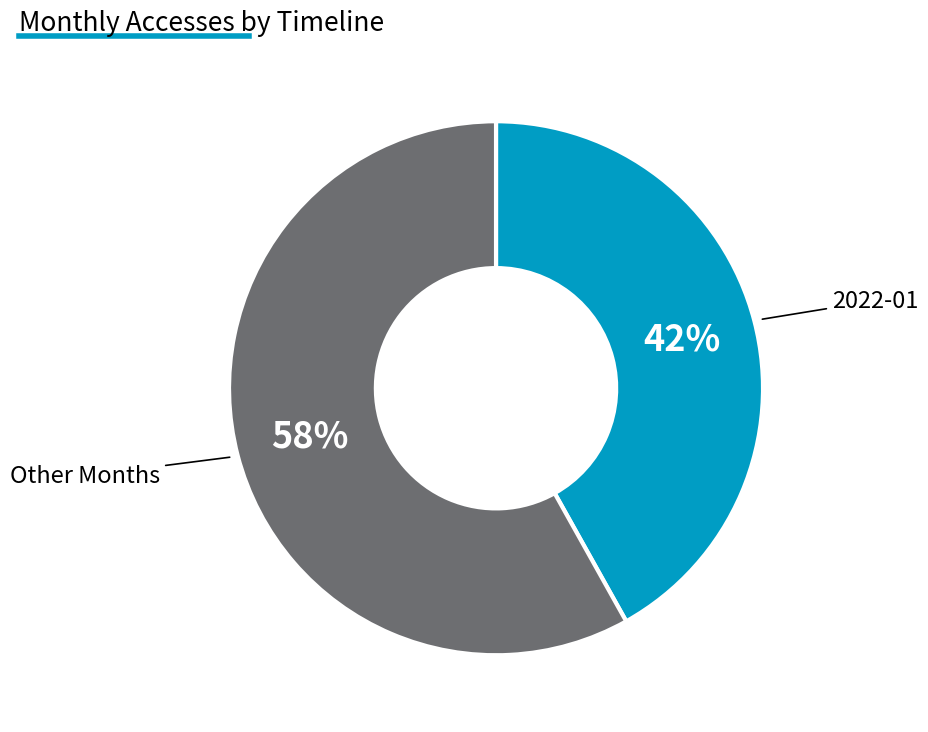

How many segments does this pie chart have?

2